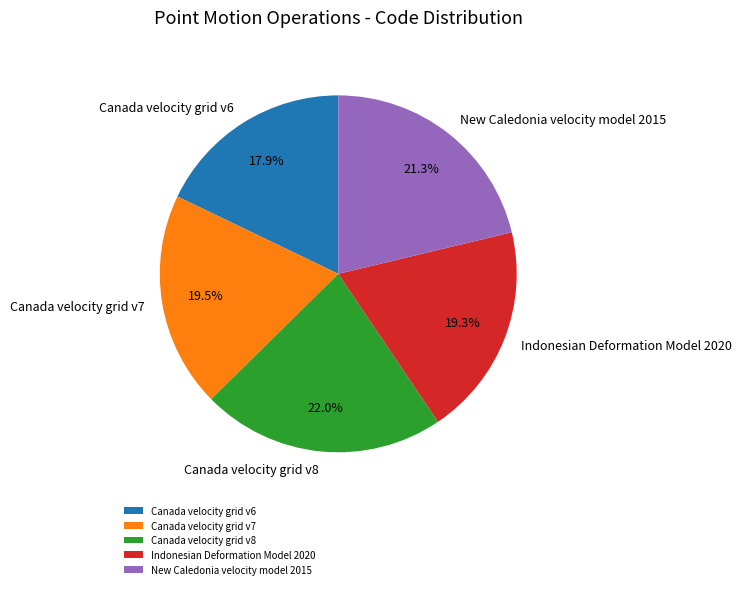

Which slice is the largest?

Canada velocity grid v8